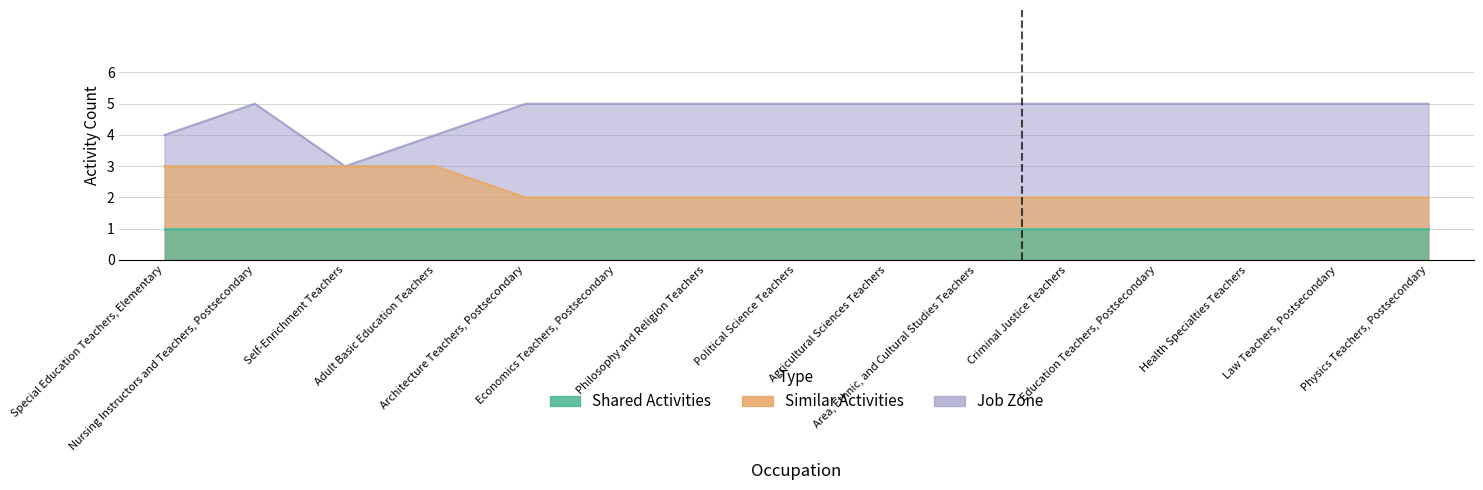

What value does the Similar Activities series have at Health Specialties Teachers?

2